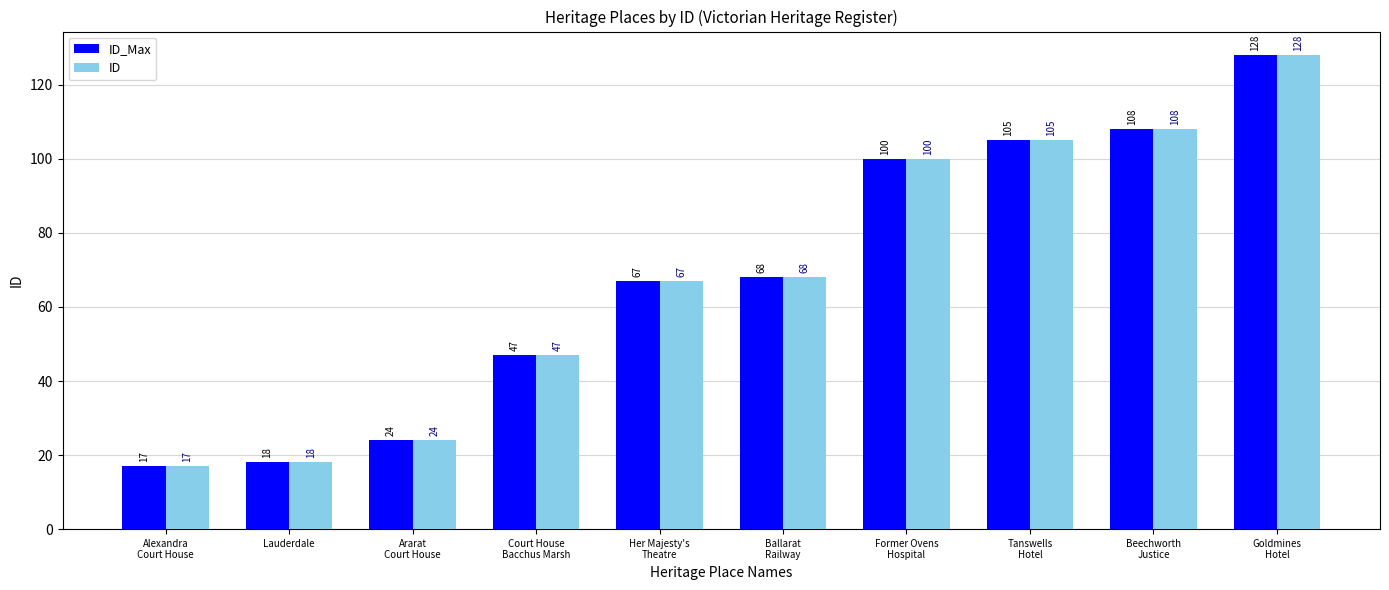

What is the total value across all series at Tanswells
Hotel?

210